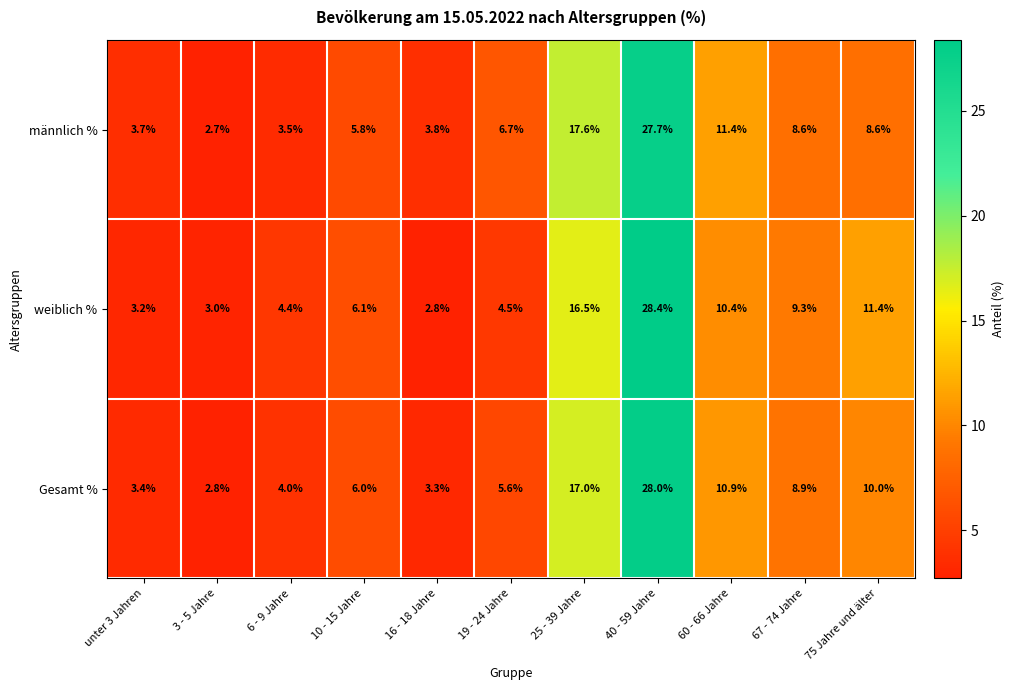

What is the sum of all männlich % values?

100.1